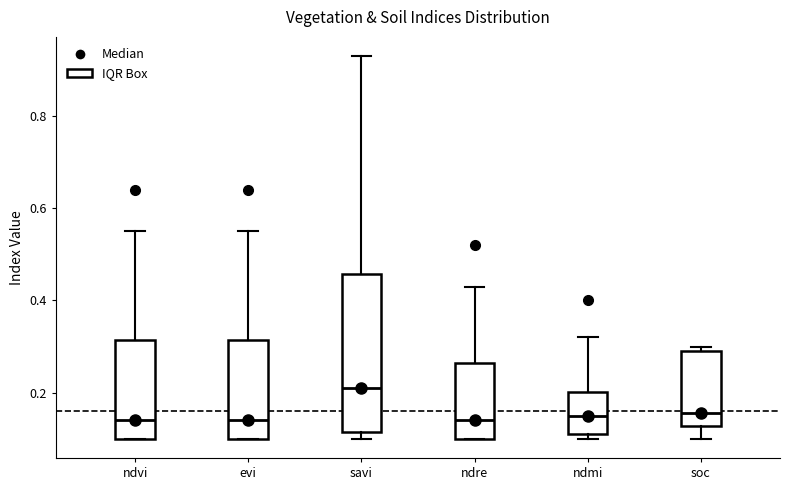

Reading left to right, transcribe this box plot: for each box, give where its median line is, the range the box spans, and where its two whiskers end, as read against the y-axis. The values are not printed on the chart, so give them approximately, as read against the axis.

ndvi: median 0.14, box 0.10 to 0.32, whiskers 0.10 to 0.56
evi: median 0.14, box 0.10 to 0.32, whiskers 0.10 to 0.56
savi: median 0.22, box 0.12 to 0.46, whiskers 0.10 to 0.94
ndre: median 0.14, box 0.10 to 0.26, whiskers 0.10 to 0.44
ndmi: median 0.16, box 0.12 to 0.20, whiskers 0.10 to 0.32
soc: median 0.16, box 0.12 to 0.28, whiskers 0.10 to 0.30